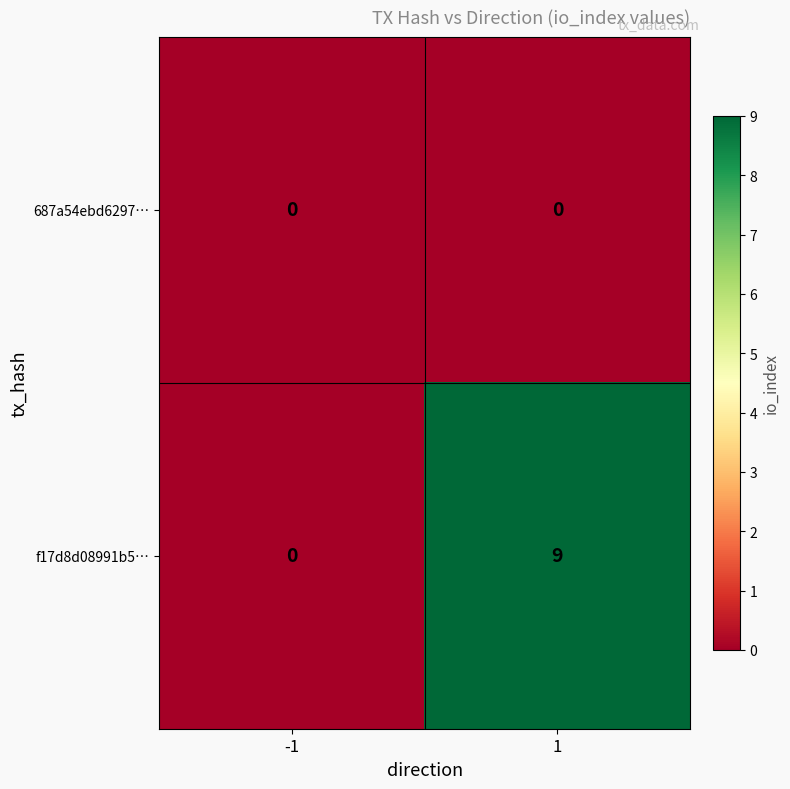

What is the total value across all series at 1?

9